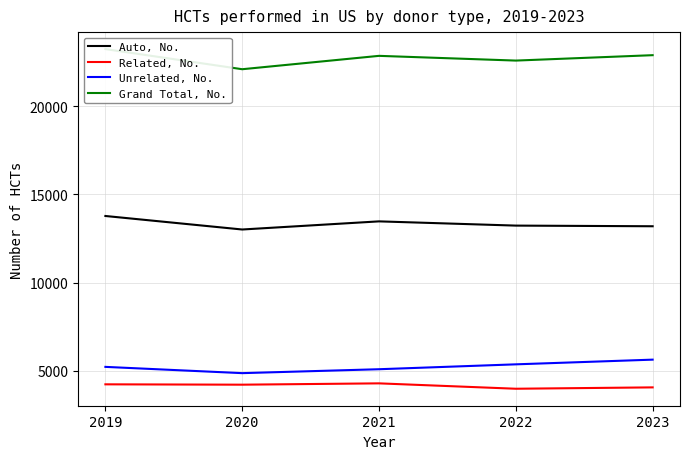

What is the sum of the Auto, No. values at 2021 and 2020?

26481